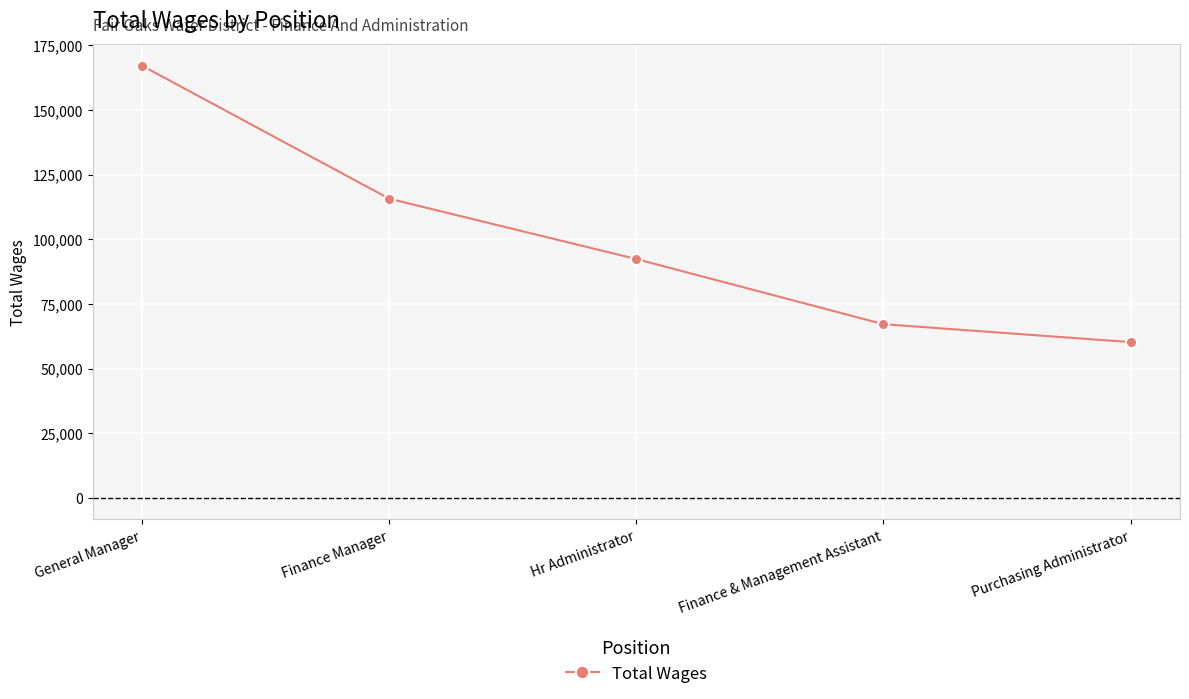

True or false: the data has more than 0 interior local peaks.

False